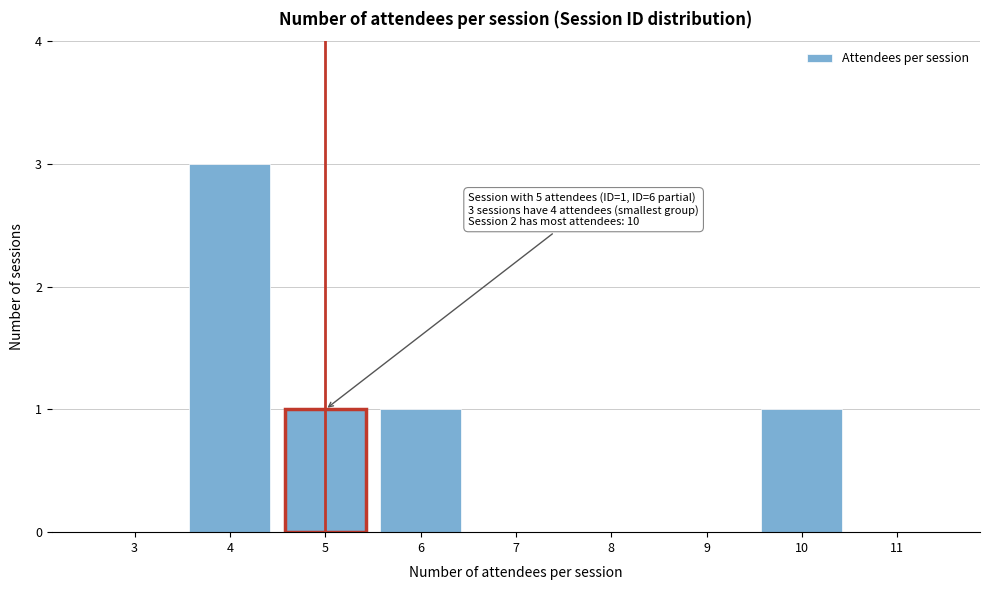

Reading left to right, list all the values displayed in this chart.

3=0	4=3	5=1	6=1	7=0	8=0	9=0	10=1	11=0